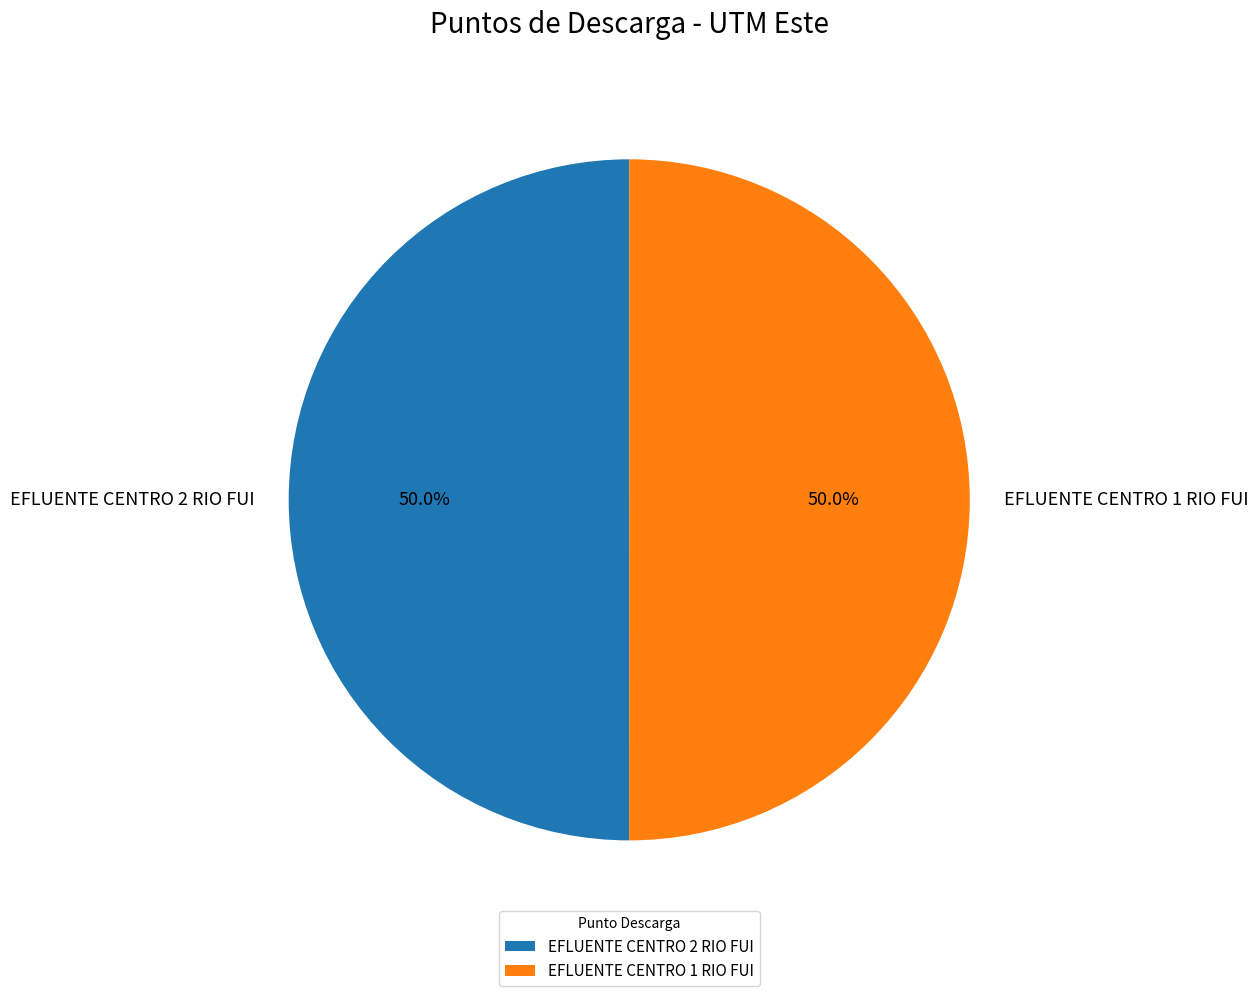

Combined, do EFLUENTE CENTRO 2 RIO FUI and EFLUENTE CENTRO 1 RIO FUI account for over 50%?

Yes